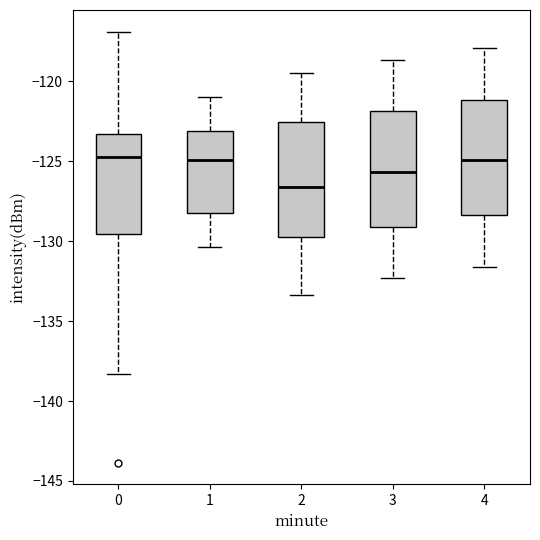

Where is the upper edge of the box at x = 2 on the y-axis? The values are not printed on the chart, so give them approximately, as read against the axis.

-122.5